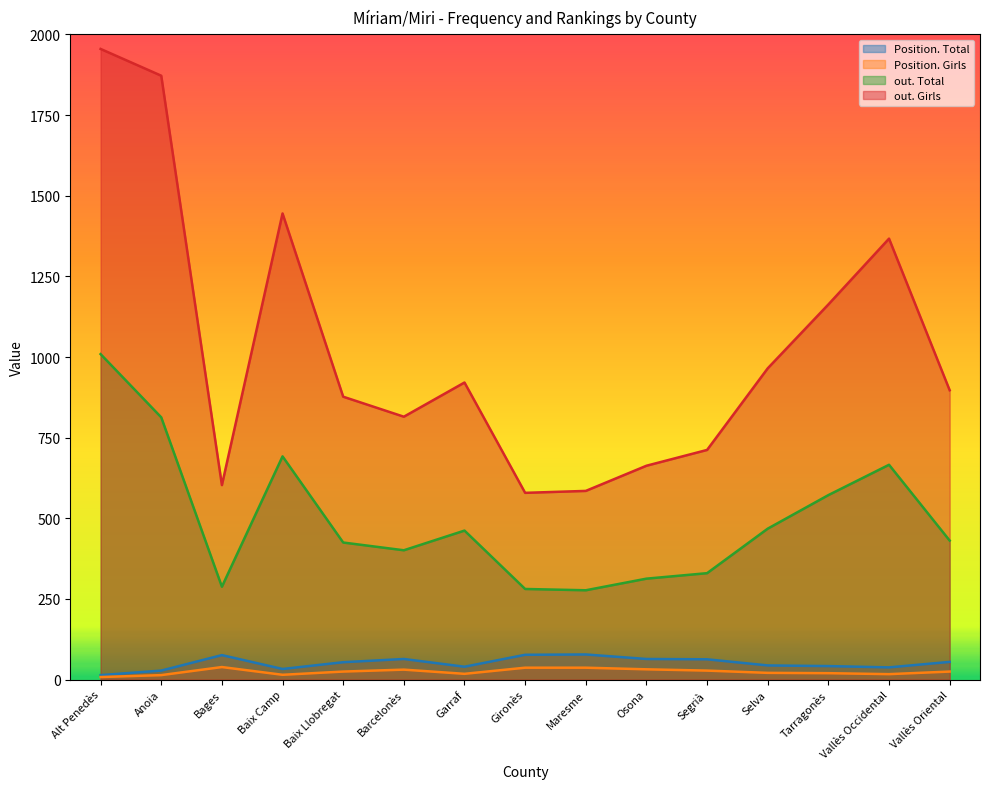

Rank the categories by Position. Girls value from highest to lowest.

Bages, Gironès, Maresme, Osona, Barcelonès, Segrià, Baix Llobregat, Vallès Oriental, Selva, Tarragonès, Garraf, Vallès Occidental, Baix Camp, Anoia, Alt Penedès